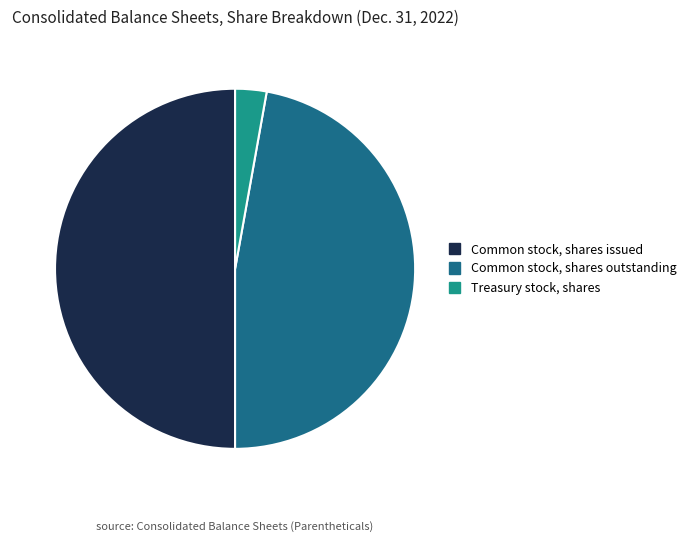

What is the ratio of the value at Common stock, shares outstanding to the value at Treasury stock, shares?

16.8